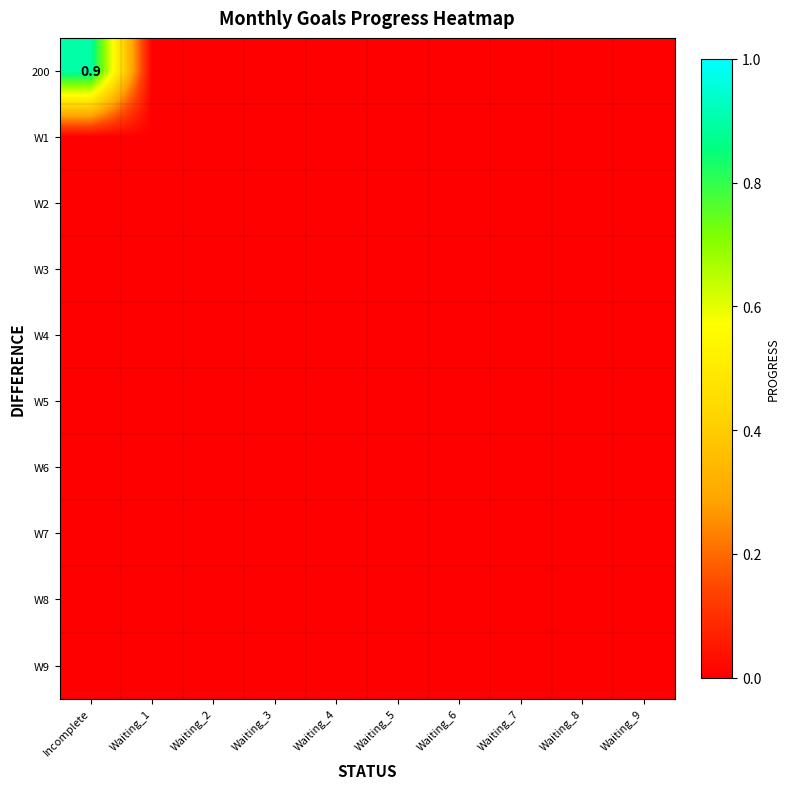

Rank the series by their maximum value, from lowest to highest.

W1, W2, W3, W4, W5, W6, W7, W8, W9, 200